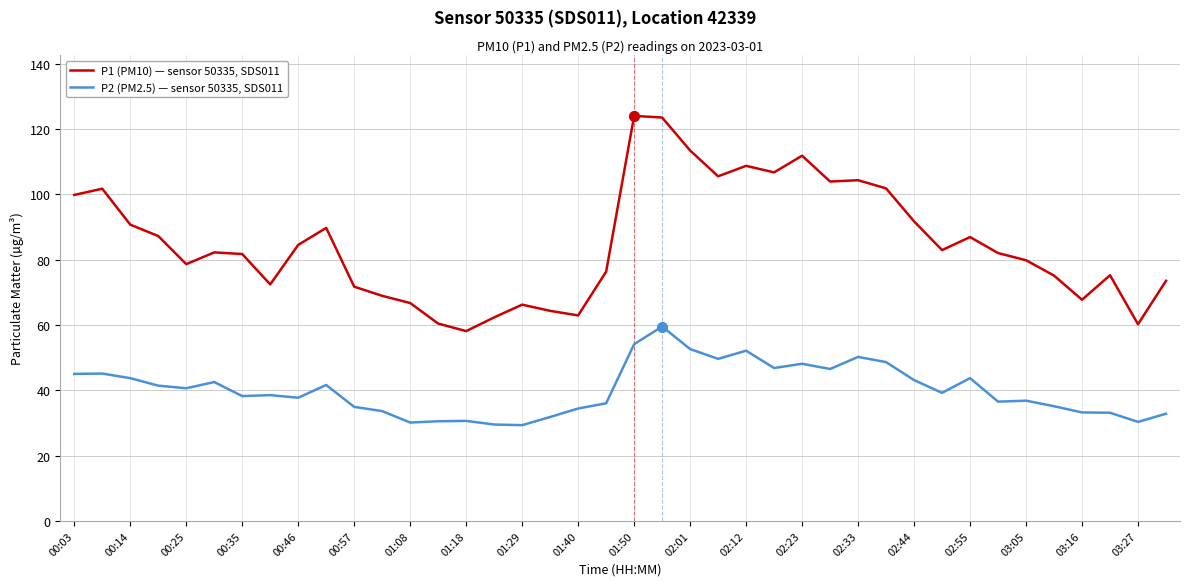

What is the smallest value displayed?

29.3